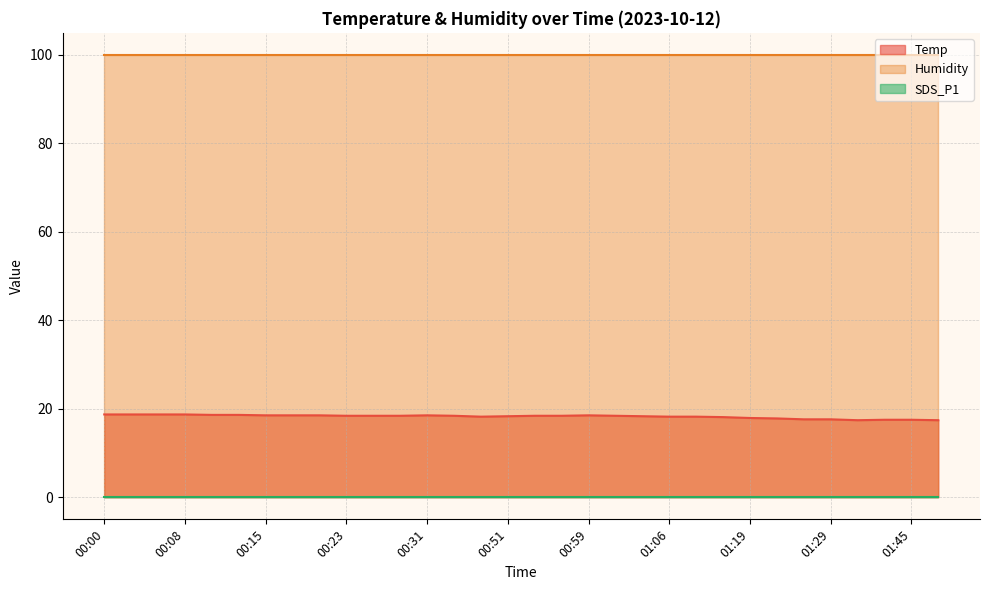

What is the average value of the Humidity series?

99.9